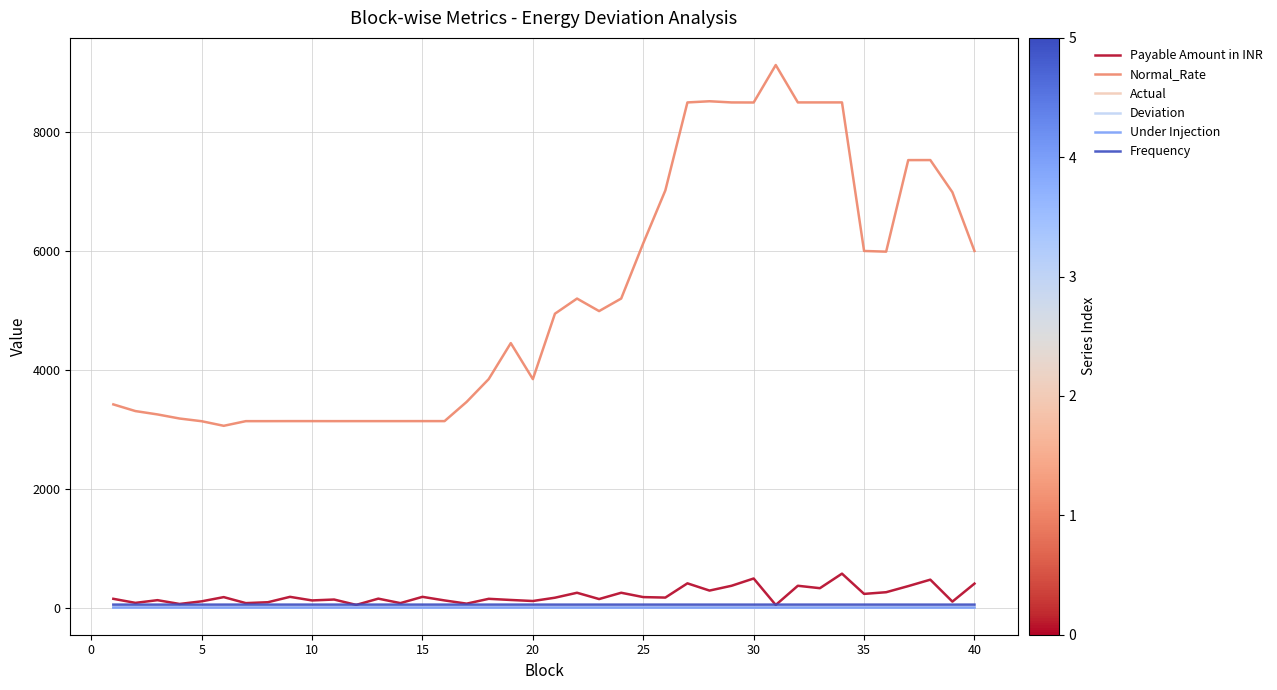

At how many categories does at least one series exceed 2871?

40